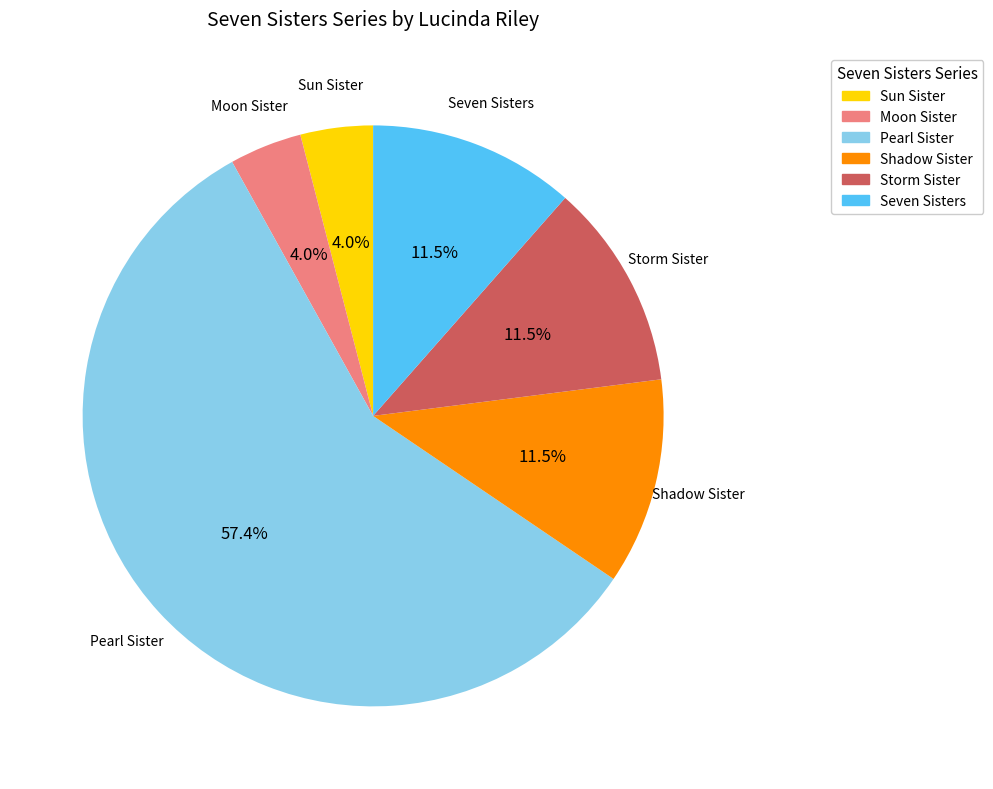

Is it true that Storm Sister is 20% of the pie?

False